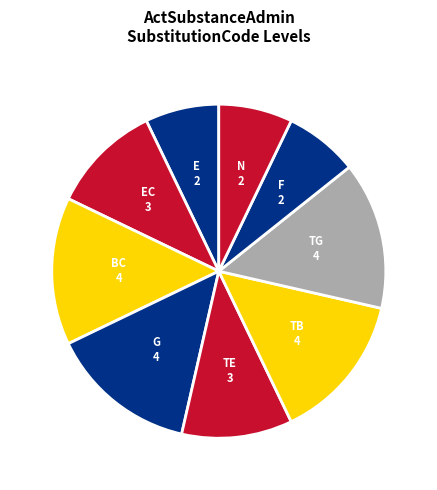

The N slice represents 21% of the pie. True or false?

False